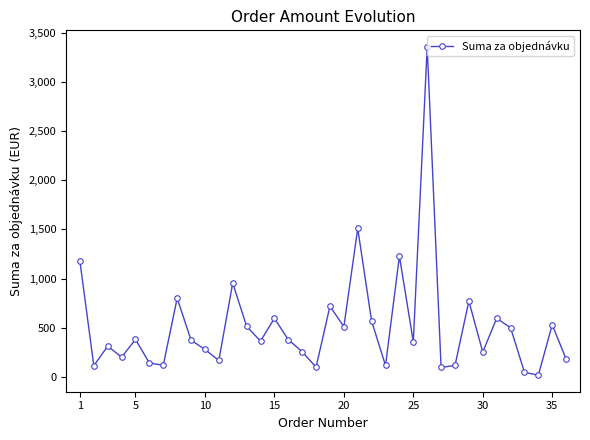

How many interior local valleys (lower than both neighbors) does the data have?

12